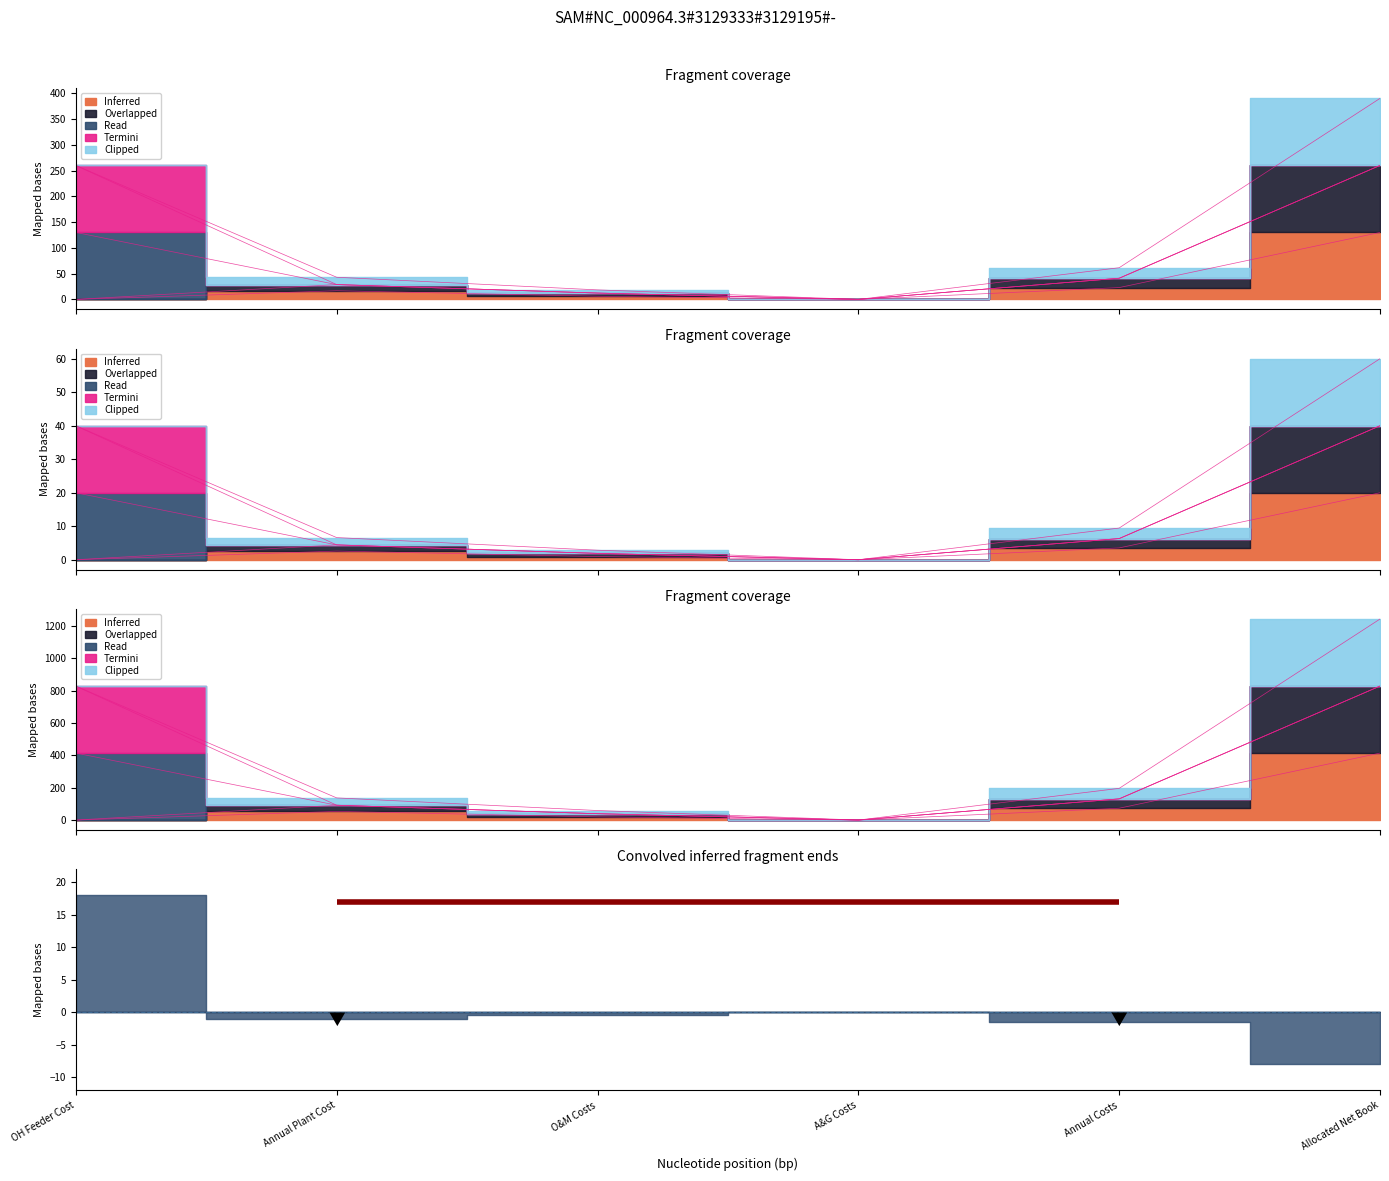

The Sub 1 - Evergreen 15 series shows 2.5 at O&M Costs. True or false?

False